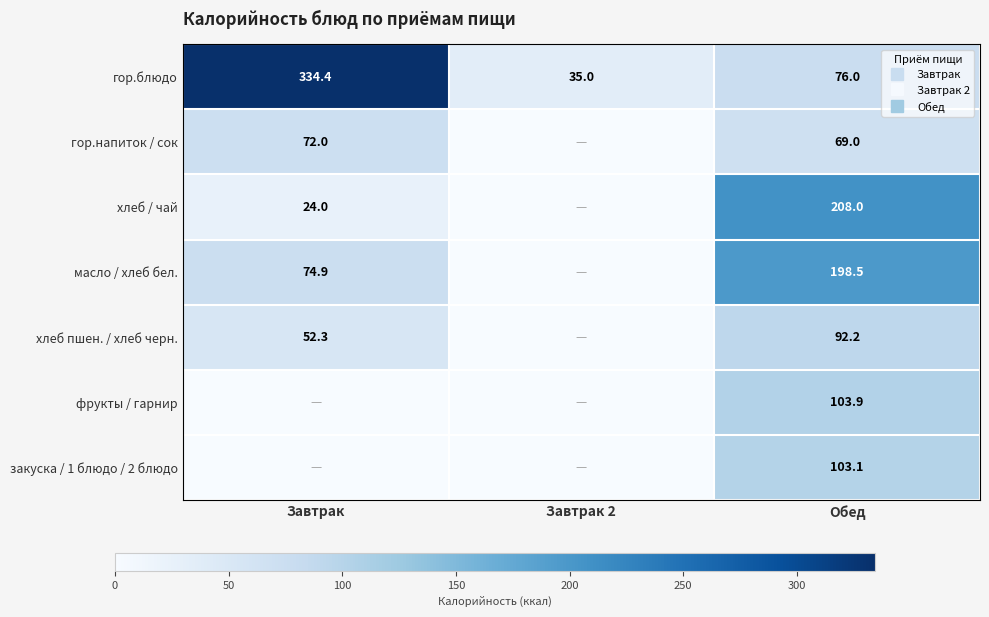

What is the maximum value for гор.напиток / сок?

72.0